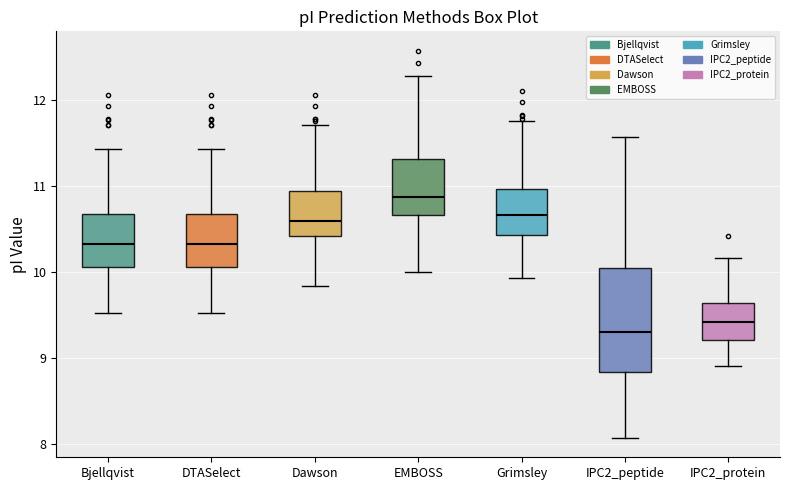

Reading left to right, transcribe this box plot: for each box, give where its median line is, the range the box spans, and where its two whiskers end, as read against the y-axis. The values are not printed on the chart, so give them approximately, as read against the axis.

Bjellqvist: median 10.3, box 10.1 to 10.7, whiskers 9.5 to 11.4
DTASelect: median 10.3, box 10.1 to 10.7, whiskers 9.5 to 11.4
Dawson: median 10.6, box 10.4 to 10.9, whiskers 9.8 to 11.7
EMBOSS: median 10.9, box 10.7 to 11.3, whiskers 10.0 to 12.3
Grimsley: median 10.7, box 10.4 to 11.0, whiskers 9.9 to 11.8
IPC2_peptide: median 9.3, box 8.8 to 10.0, whiskers 8.1 to 11.6
IPC2_protein: median 9.4, box 9.2 to 9.6, whiskers 8.9 to 10.2